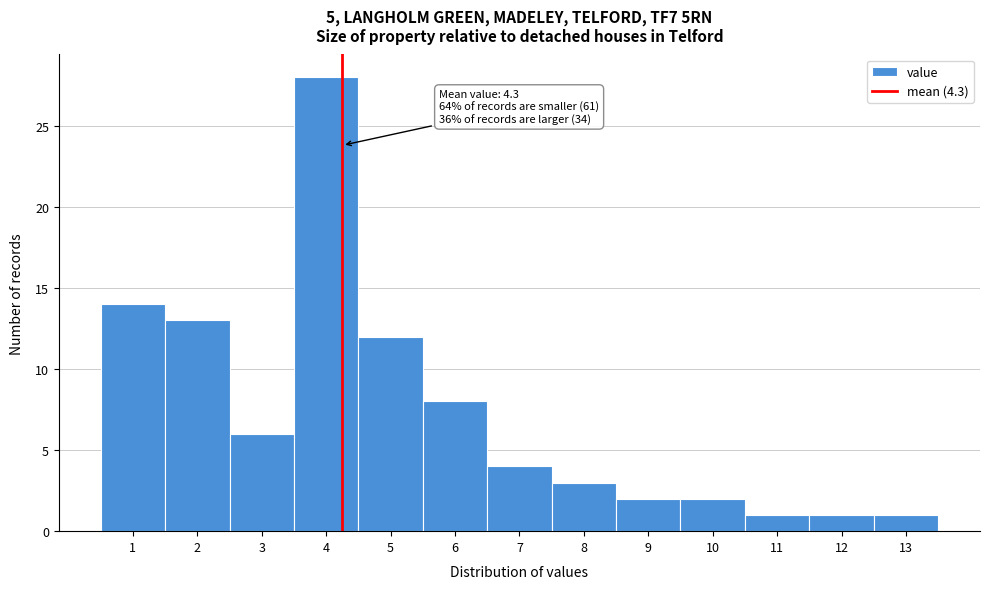

Over which range of the x-axis is the bar tallest?

3.5 to 4.5